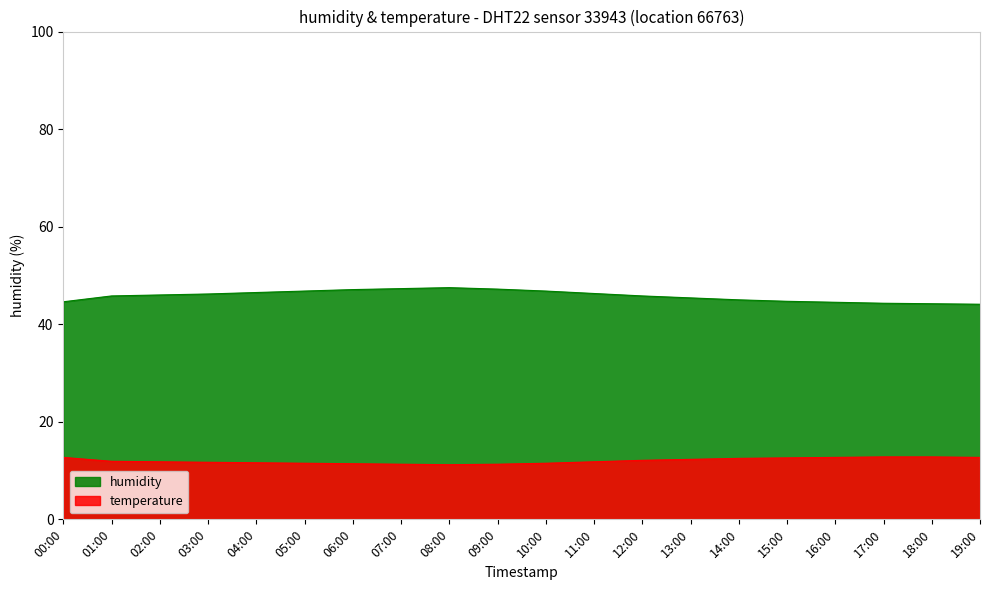

What is the total value across all series at 14:00?

57.5